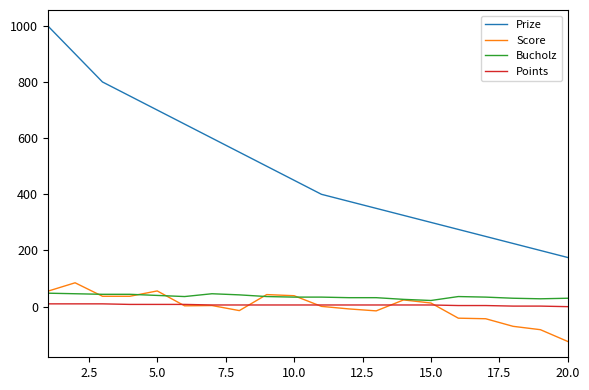

True or false: Bucholz and Prize cross at least once.

False